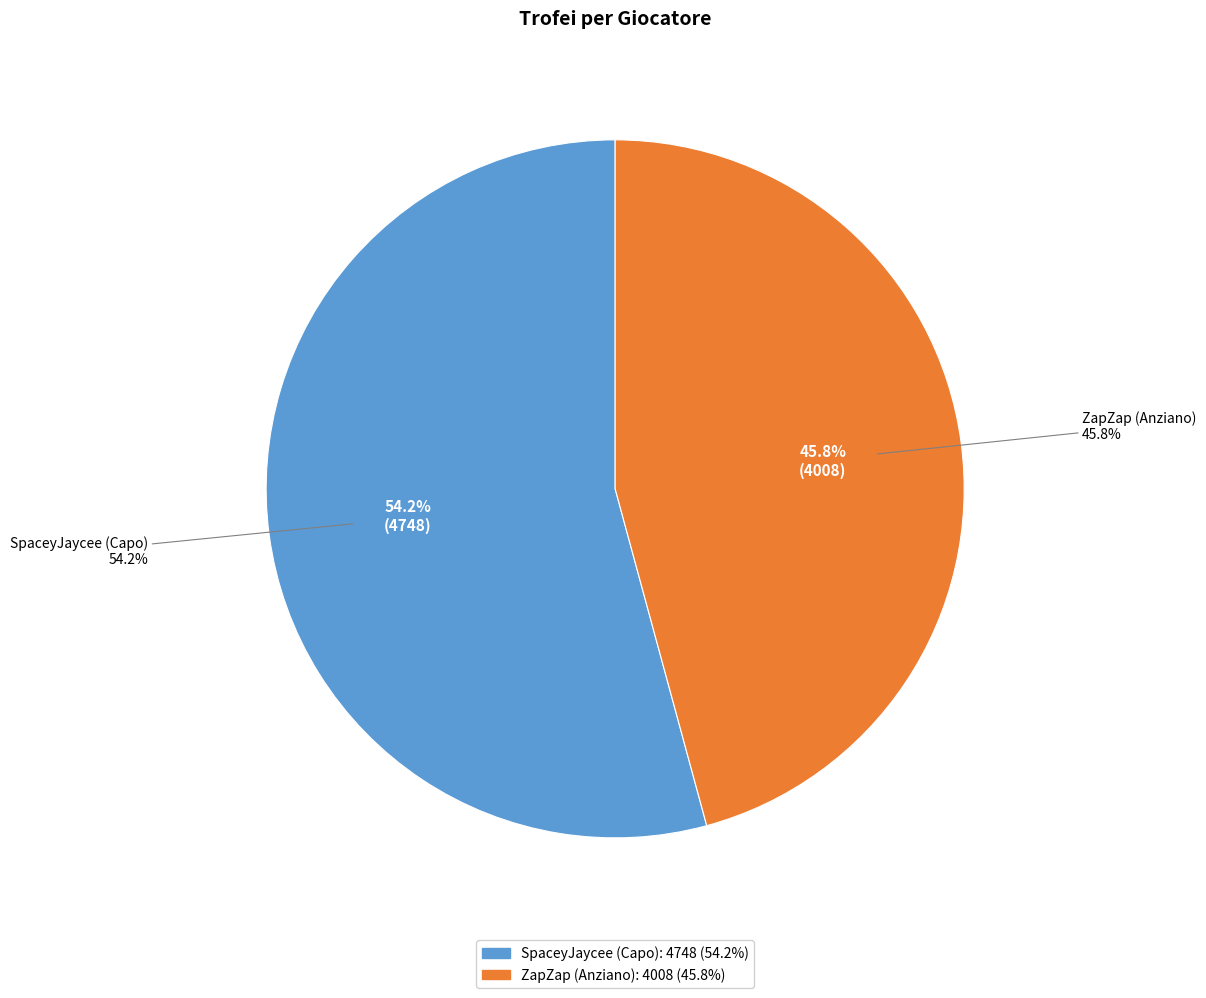

How many slices are in this pie chart?

2